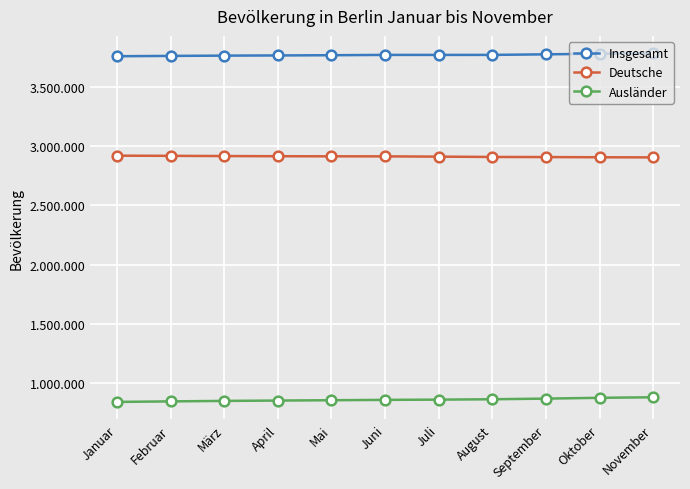

What are all the series names shown in the legend?

Insgesamt, Deutsche, Ausländer